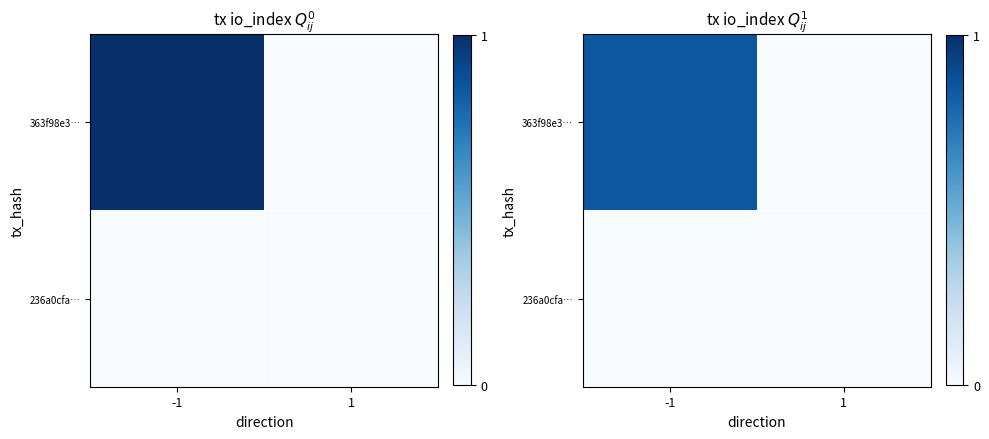

The value of 236a0cfa… at -1 is 0.0. True or false?

True